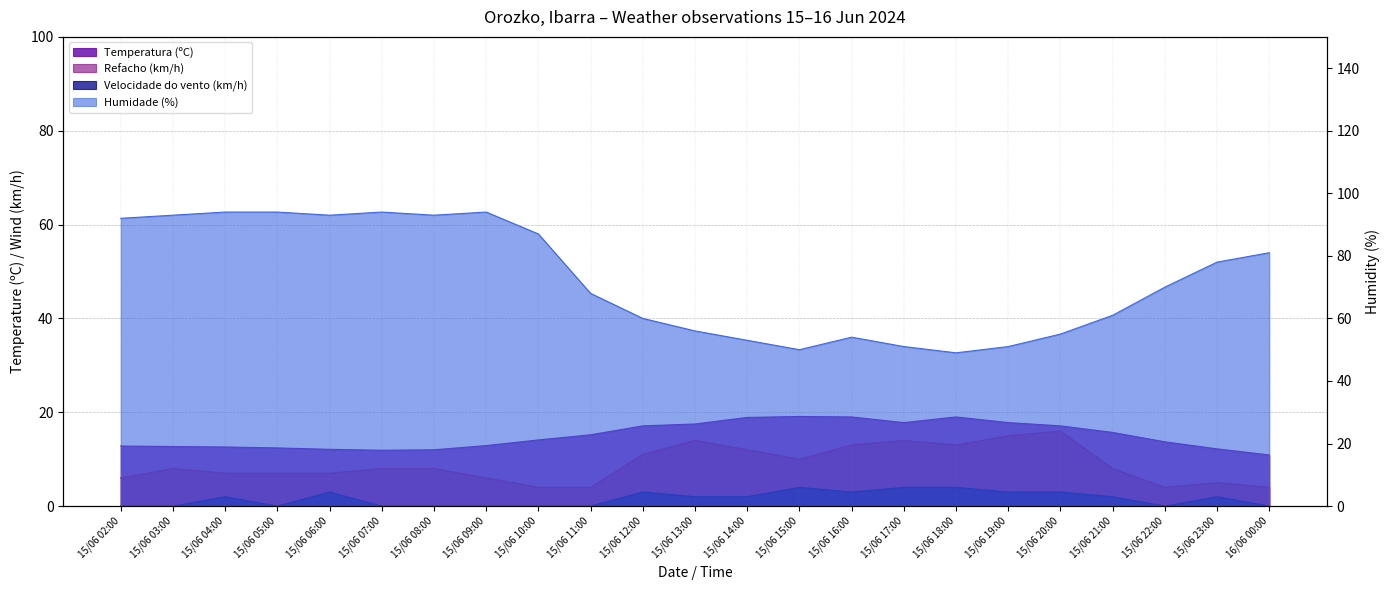

List the labels in order of Temperatura (ºC) value, largest first.

15/06 15:00, 15/06 16:00, 15/06 18:00, 15/06 14:00, 15/06 17:00, 15/06 19:00, 15/06 13:00, 15/06 12:00, 15/06 20:00, 15/06 21:00, 15/06 11:00, 15/06 10:00, 15/06 22:00, 15/06 09:00, 15/06 02:00, 15/06 03:00, 15/06 04:00, 15/06 05:00, 15/06 23:00, 15/06 06:00, 15/06 08:00, 15/06 07:00, 16/06 00:00